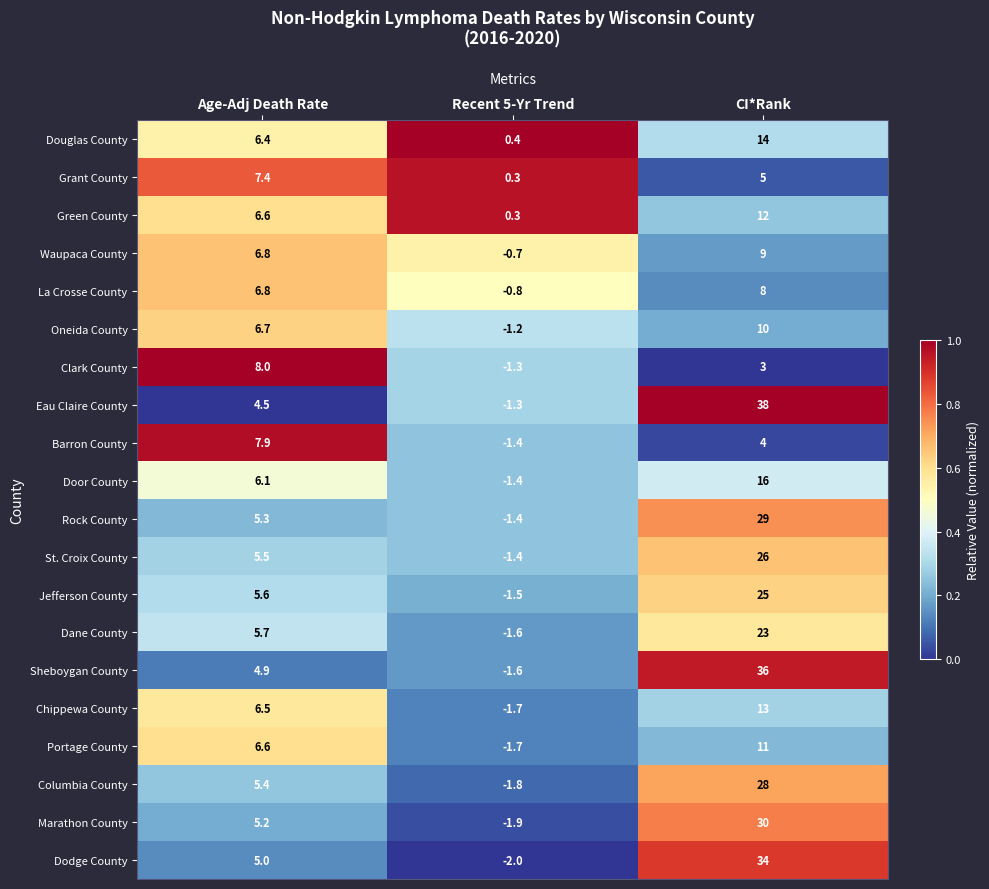

What is the sum of all Oneida County values?

15.5